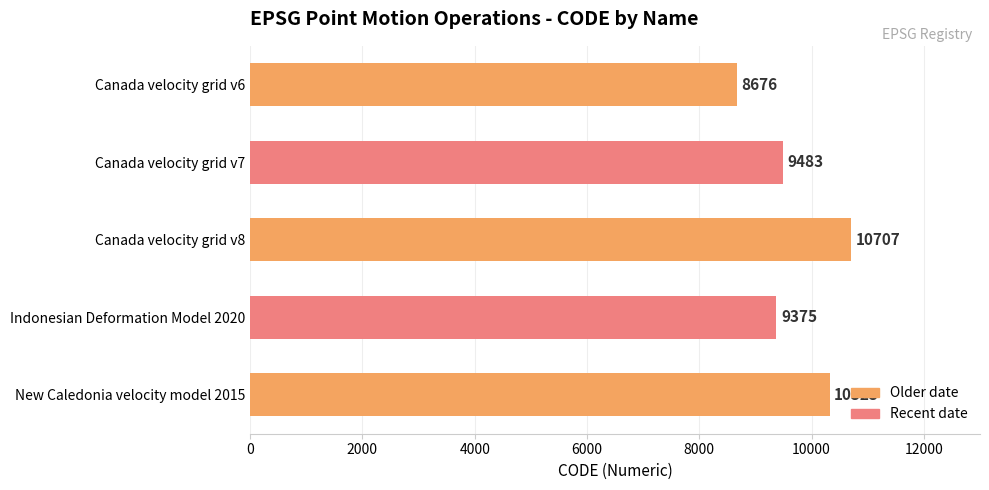

How many data points are less than 9483?

2